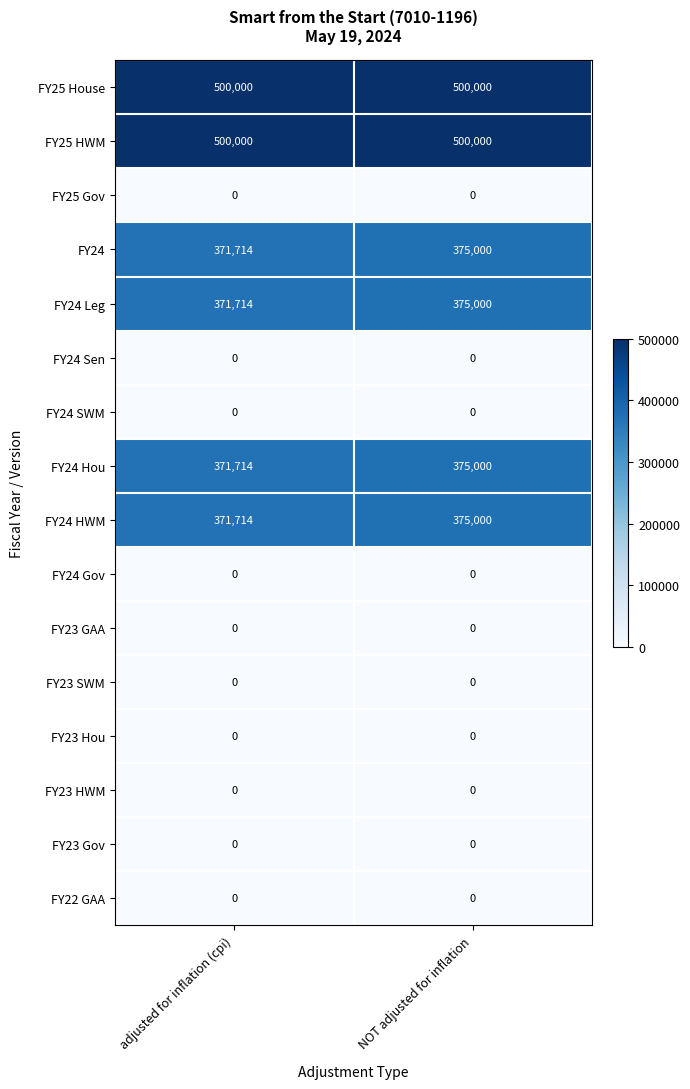

The value of FY25 HWM at adjusted for inflation (cpi) is 500000. True or false?

True